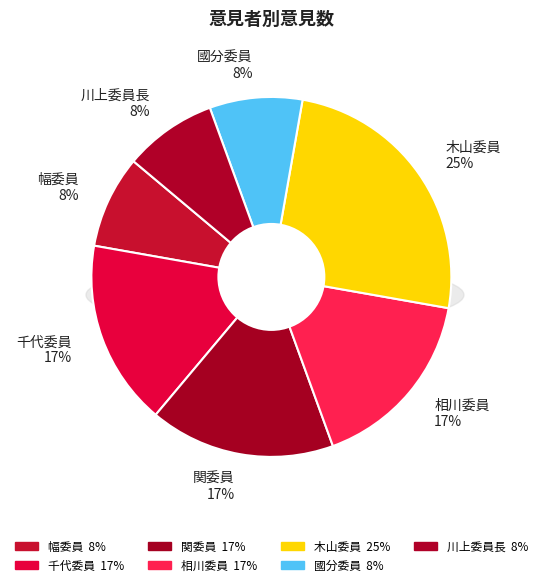

How many slices are in this pie chart?

7